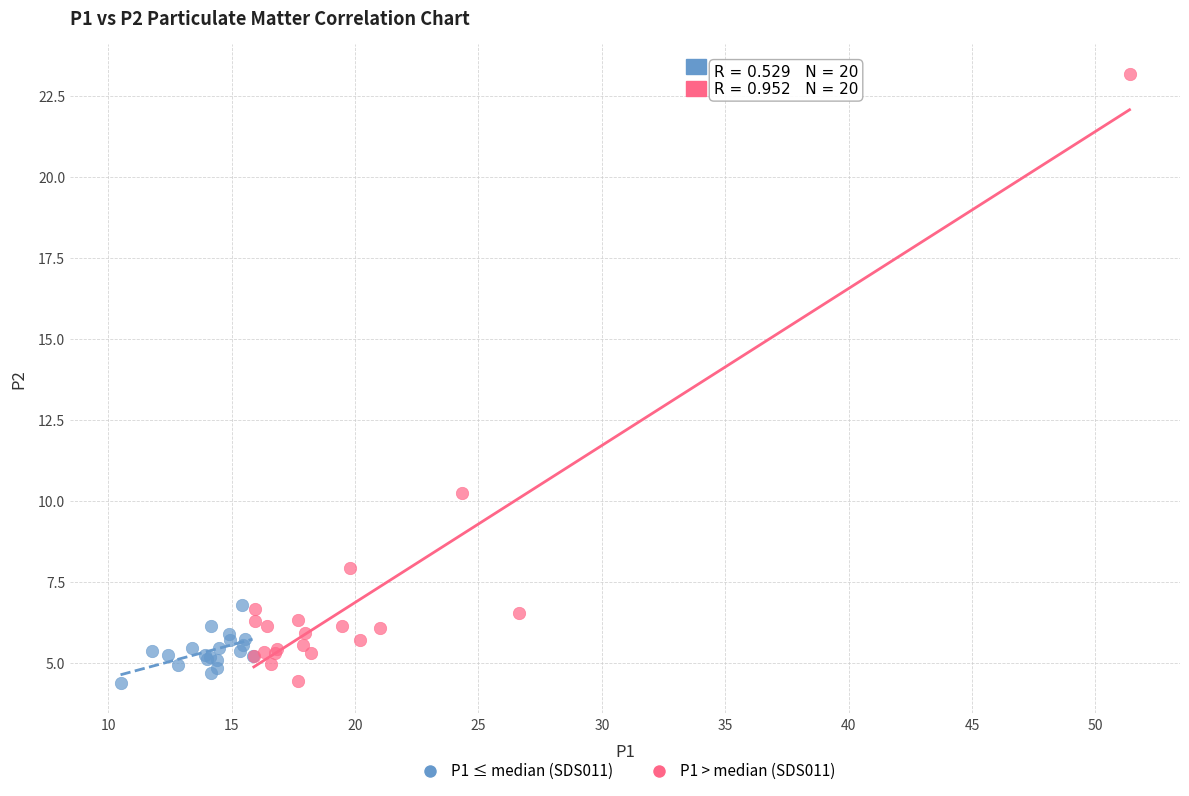

Which series contains the highest Y value?

P1 > median (SDS011)